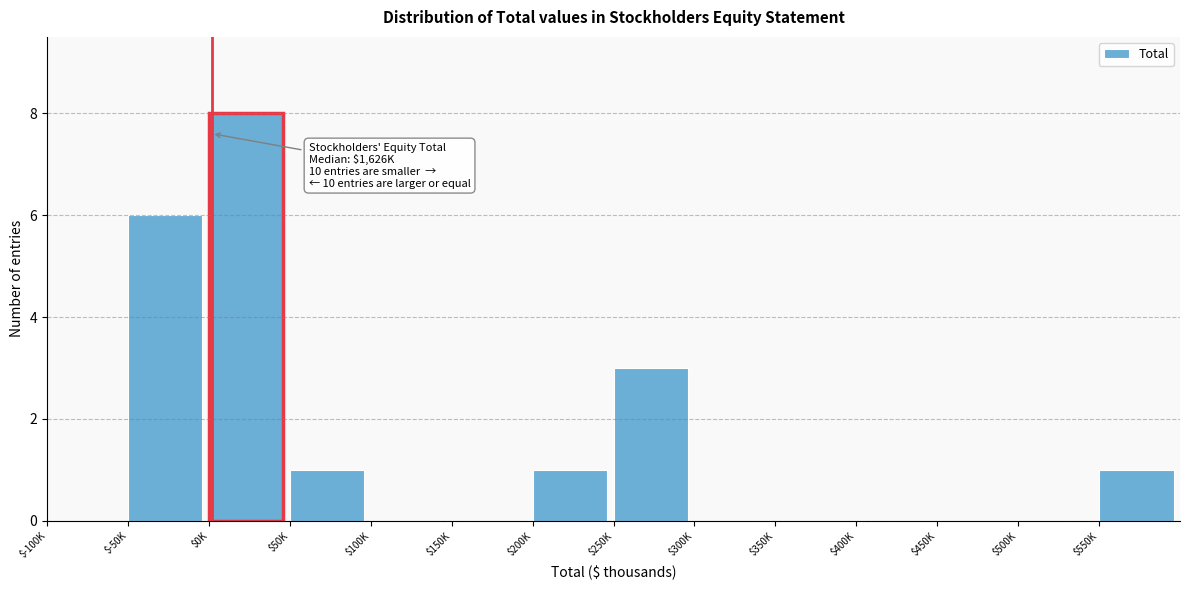

What is the maximum value shown in the chart?

8